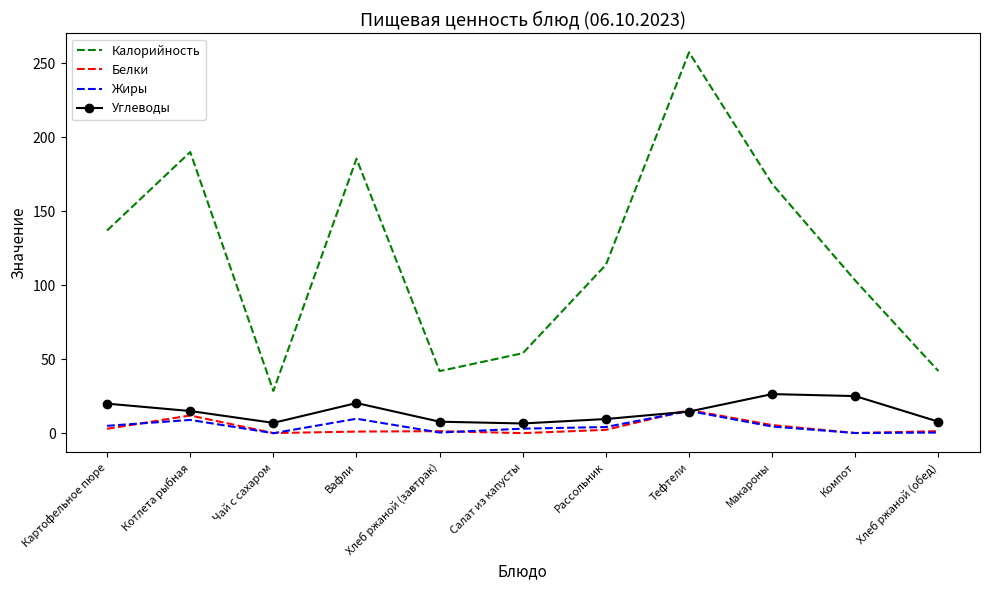

Which series has the largest range (max minus min)?

Калорийность